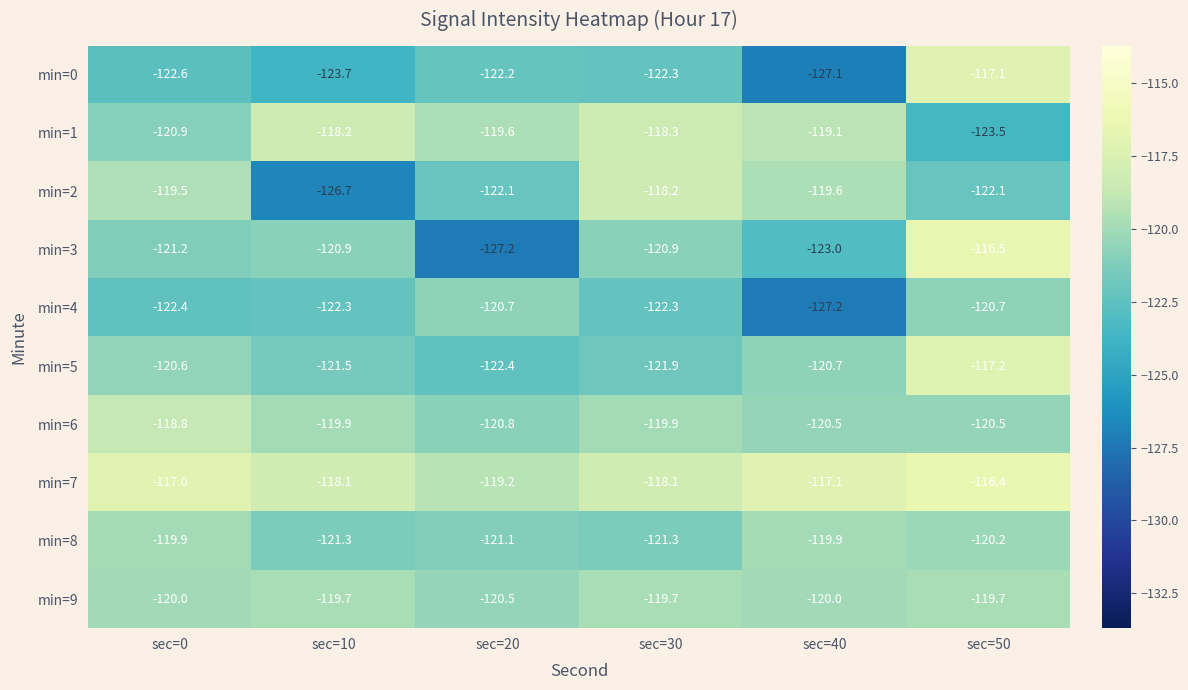

What is the greatest value displayed?

-116.4